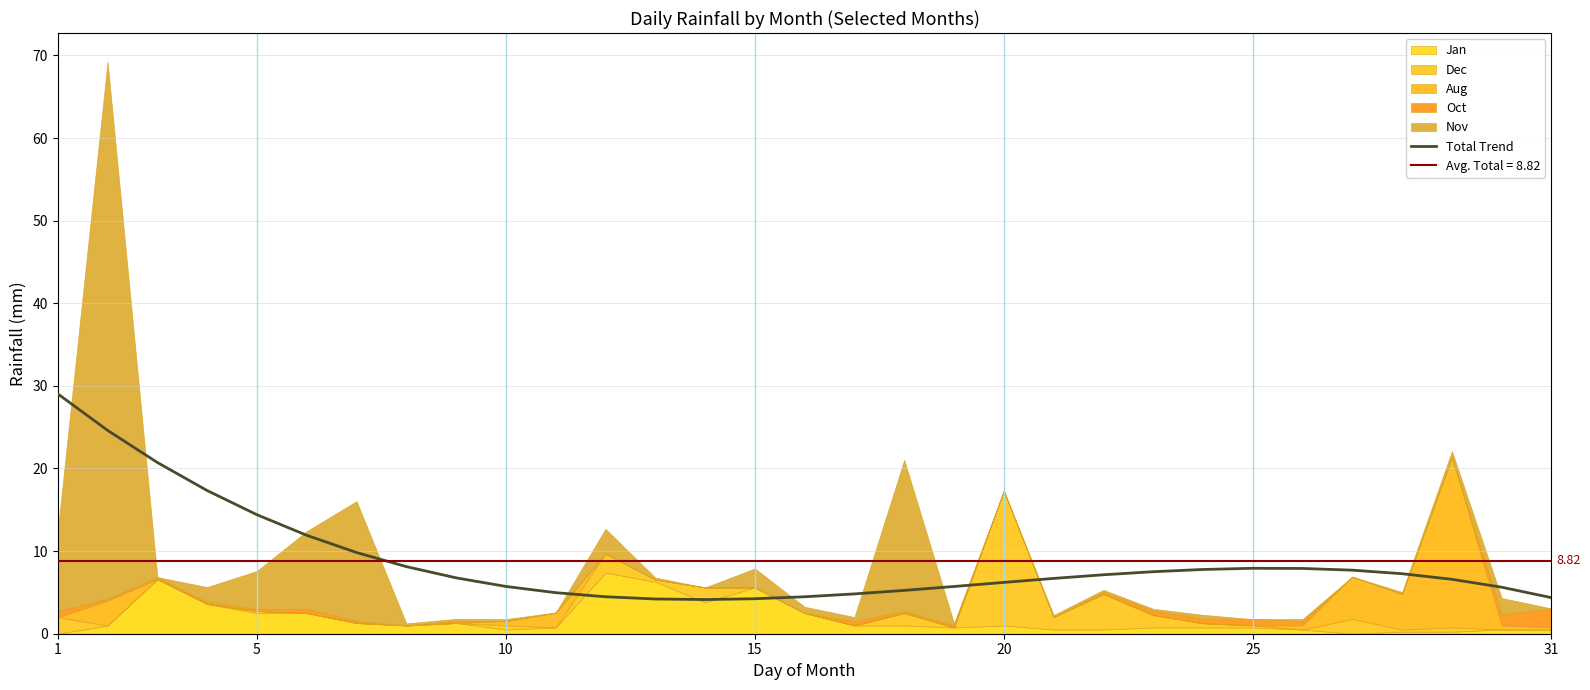

Reading right to left, extract all data points from this chart.

4.4	5.6	6.6	7.3	7.7	7.9	7.9	7.8	7.5	7.1	6.7	6.2	5.7	5.2	4.8	4.5	4.2	4.1	4.2	4.5	5.0	5.7	6.8	8.1	9.8	11.9	14.4	17.3	20.7	24.6	29.0